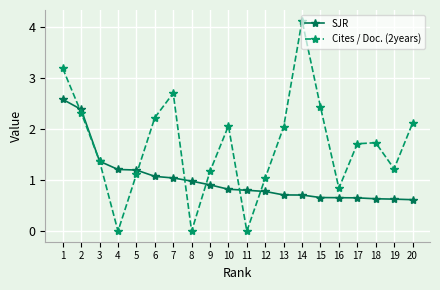

Rank the series by their maximum value, from lowest to highest.

SJR, Cites / Doc. (2years)